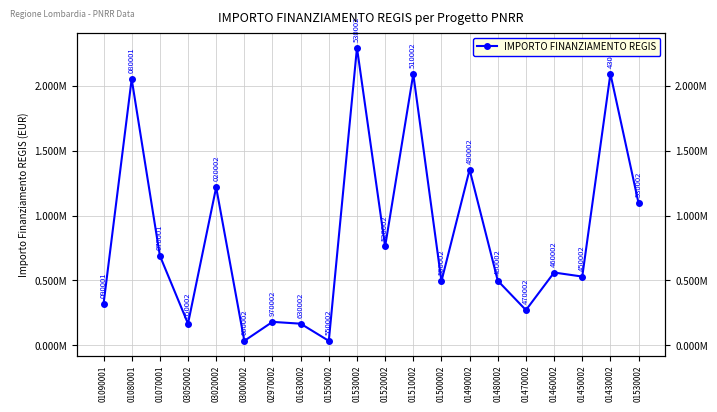

True or false: the data shows 2053998.0 at 01080001.

True